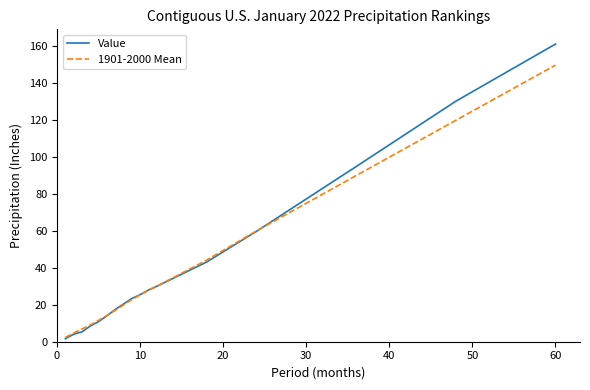

Rank the series by their maximum value, from lowest to highest.

1901-2000 Mean, Value